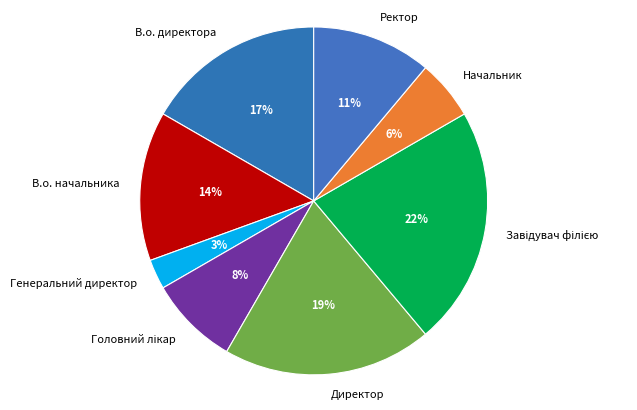

To the nearest percent, what is the average slice percentage?

12%